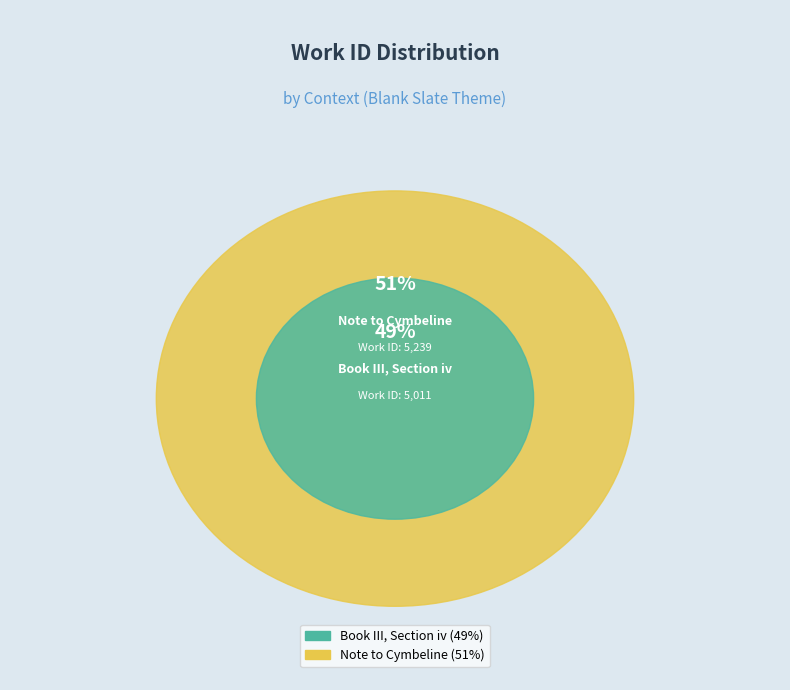

What is the largest slice in the pie chart?

Note to Cymbeline